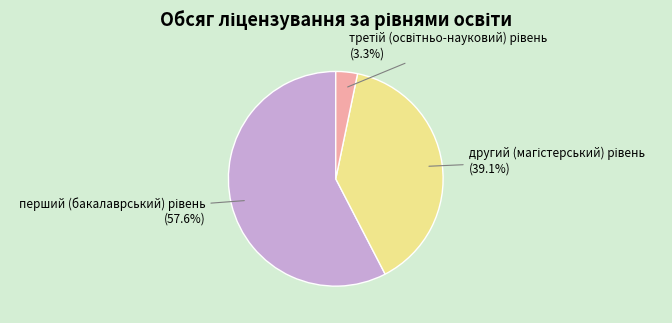

To the nearest percent, what is the average slice percentage?

33%